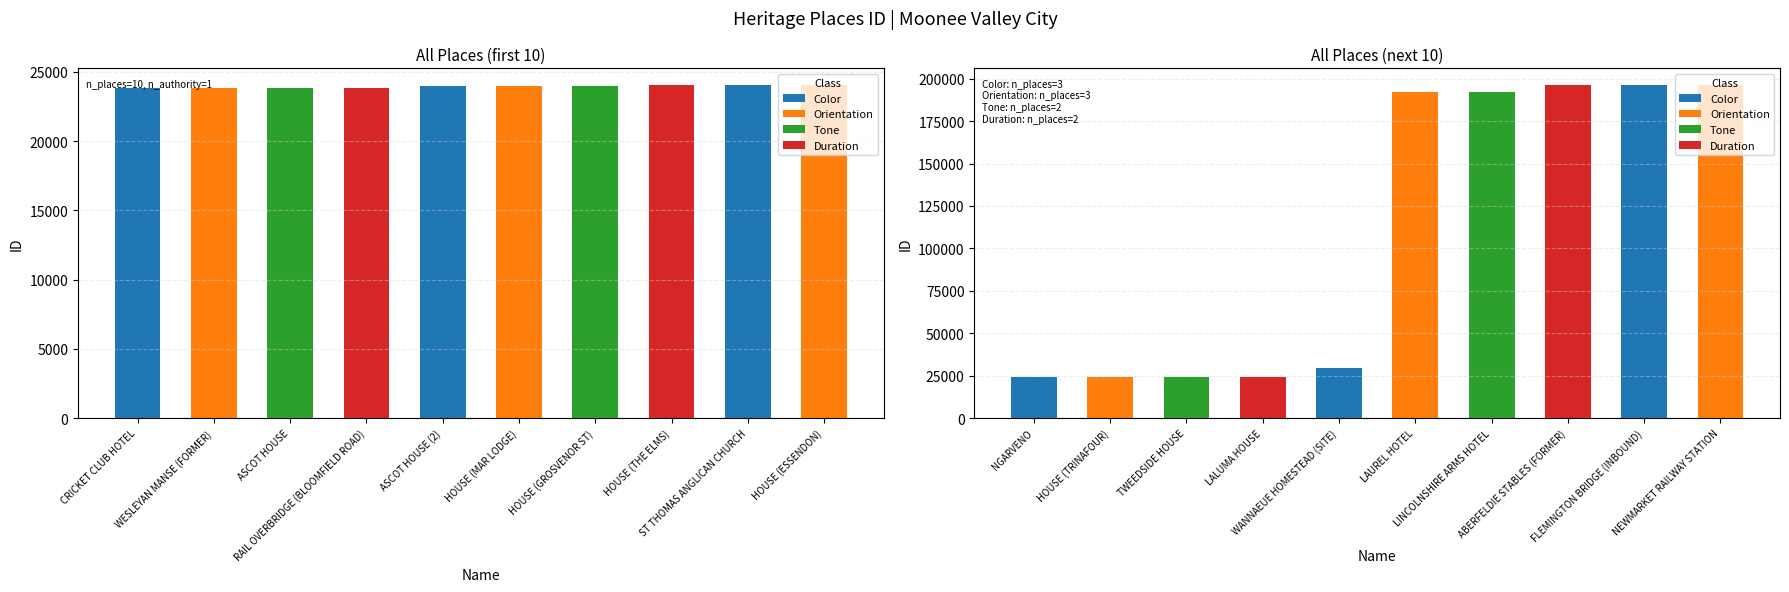

The chart shows a value of 196263 at NEWMARKET RAILWAY STATION. True or false?

True